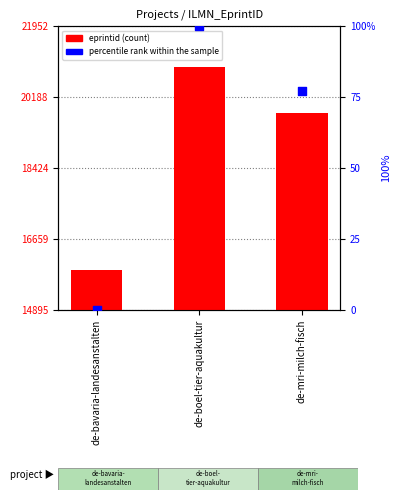

What are all the series names shown in the legend?

eprintid, percentile rank within the sample